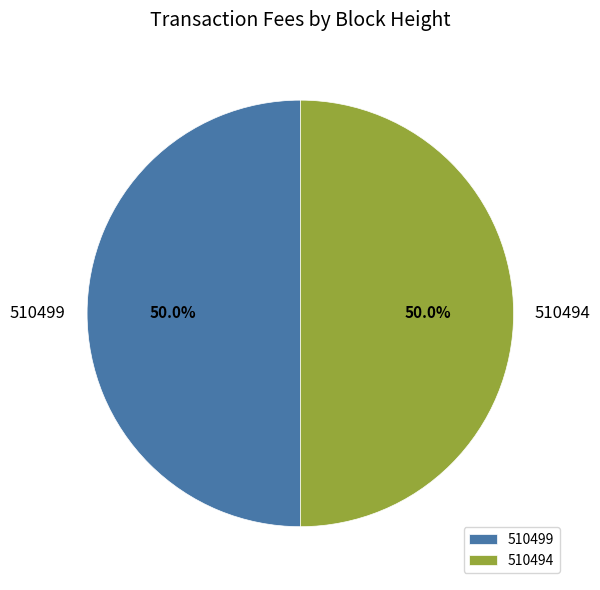

What is the ratio of the value at 510494 to the value at 510499?

1.0